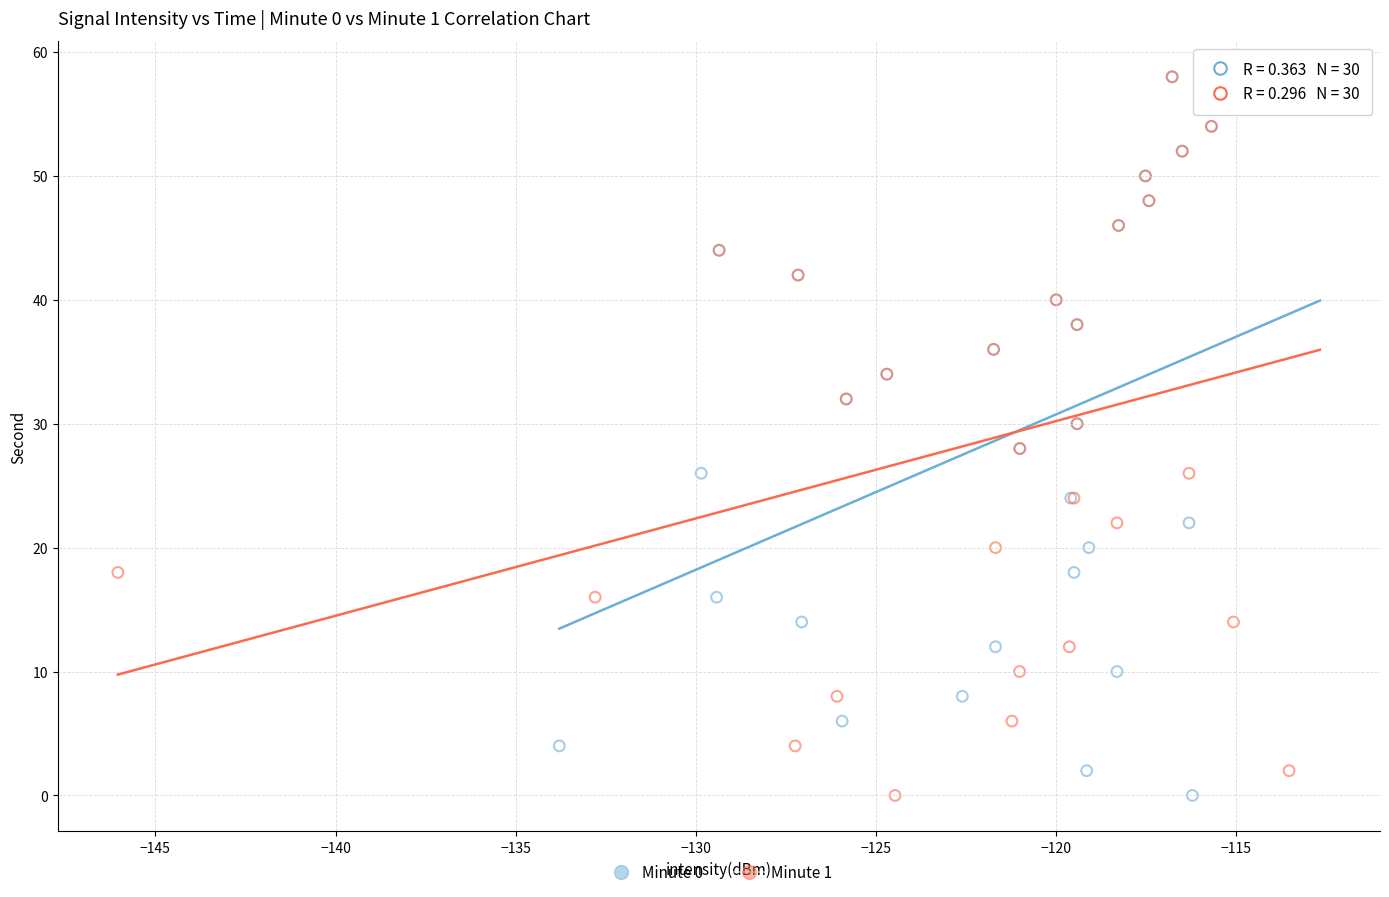

What are all the series names shown in the legend?

Minute 0, Minute 1